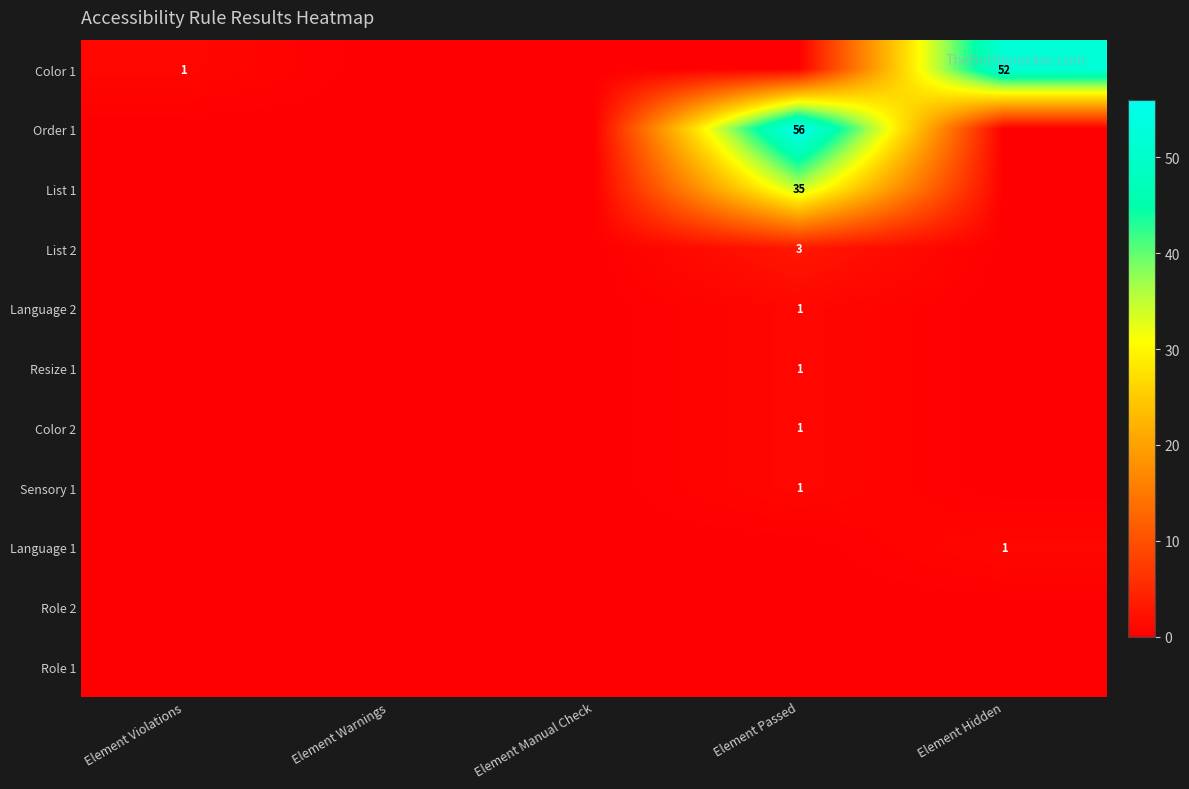

Is it true that Color 1 equals 1 at Element Violations?

True